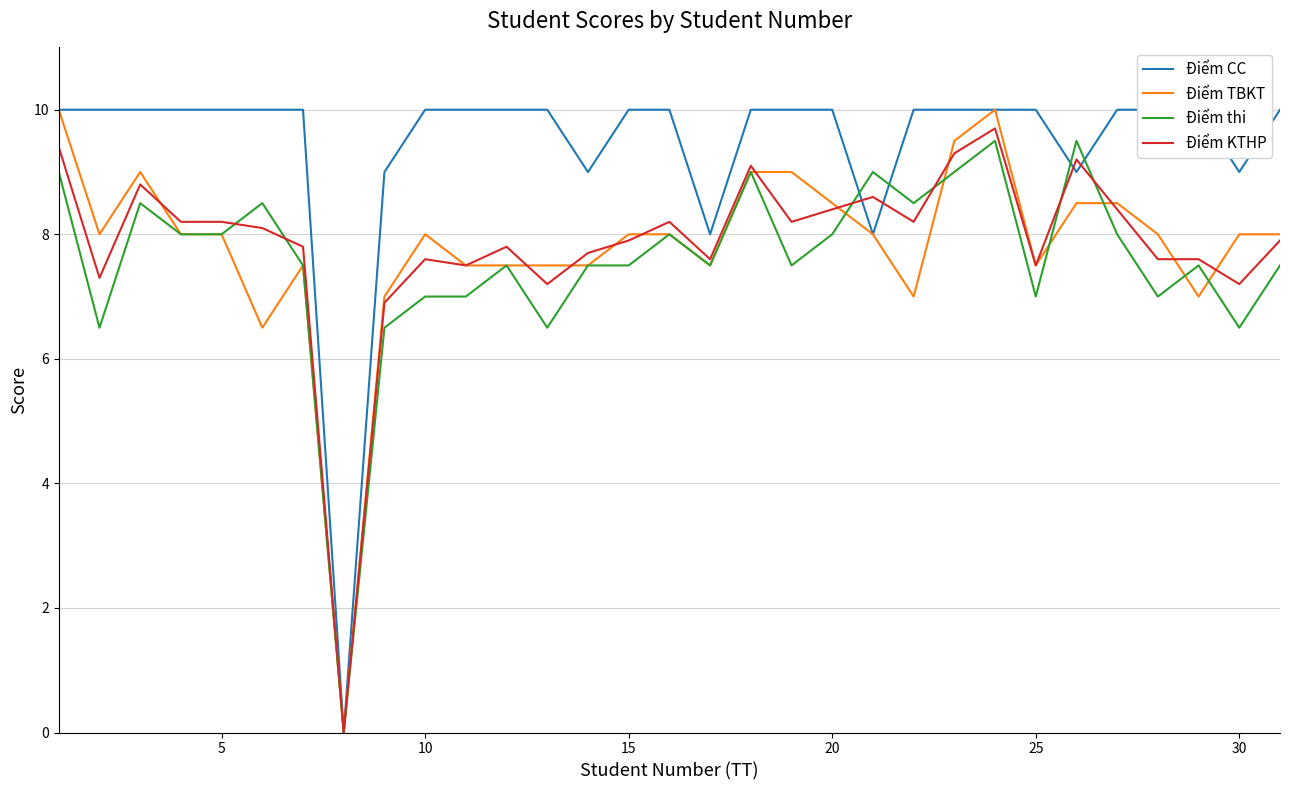

What is the maximum value for Điểm TBKT?

10.0